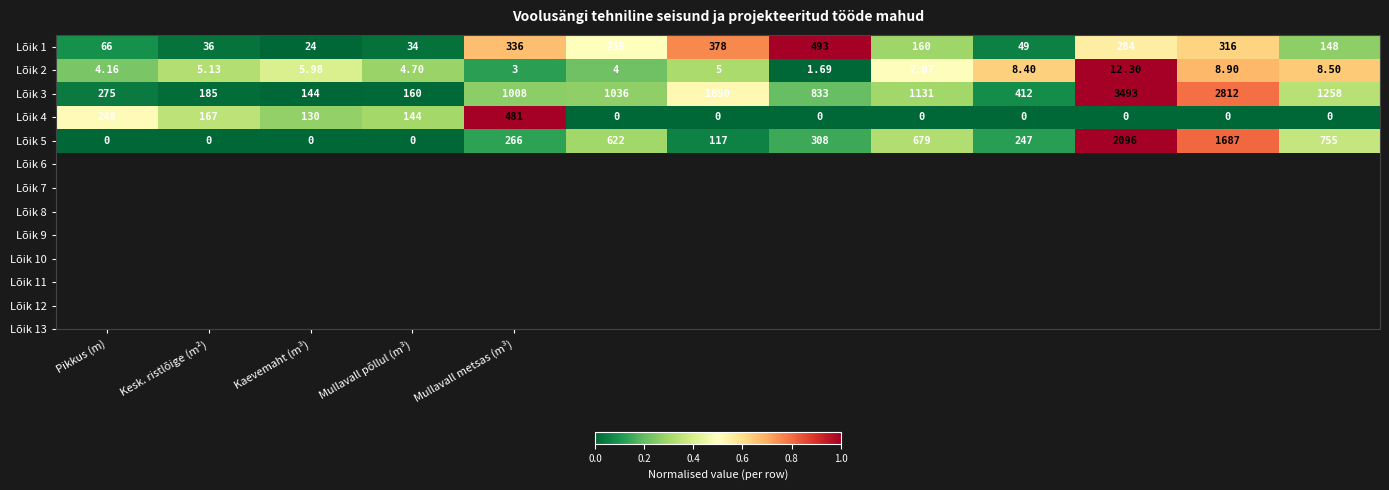

How many data points in Lõik 4 are above 0?

5